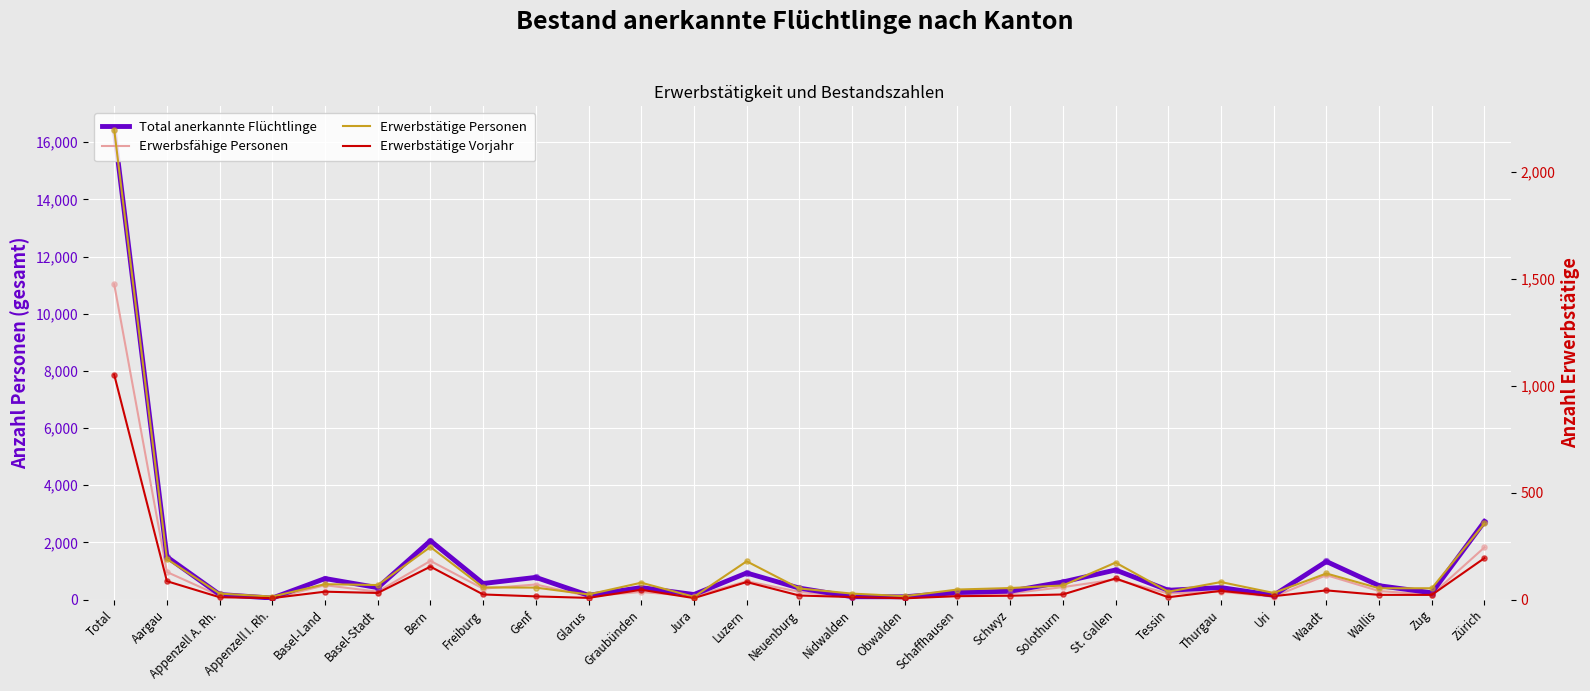

What are all the series names shown in the legend?

Total anerkannte Flüchtlinge, Erwerbsfähige Personen, Erwerbstätige Personen, Erwerbstätige Vorjahr